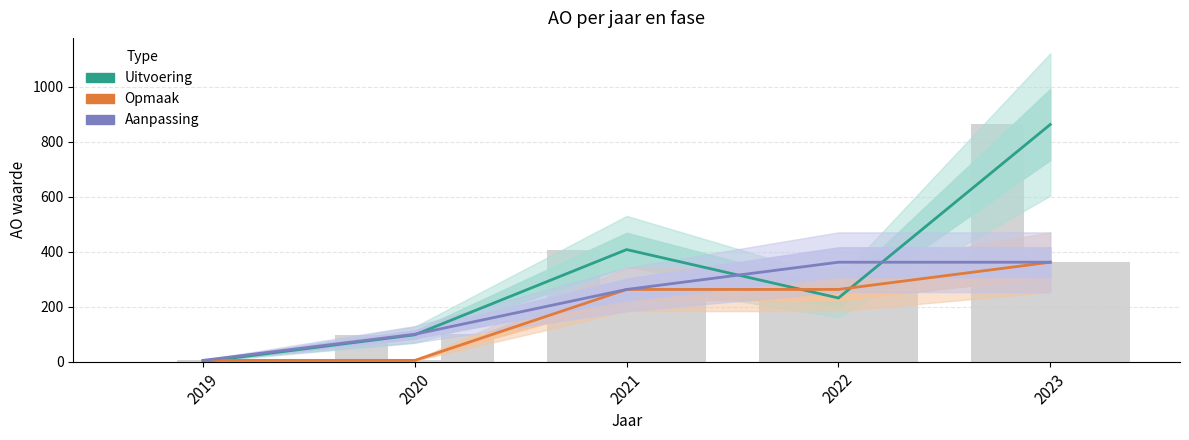

What is the difference between the second highest and second lowest values in the Uitvoering series?

310